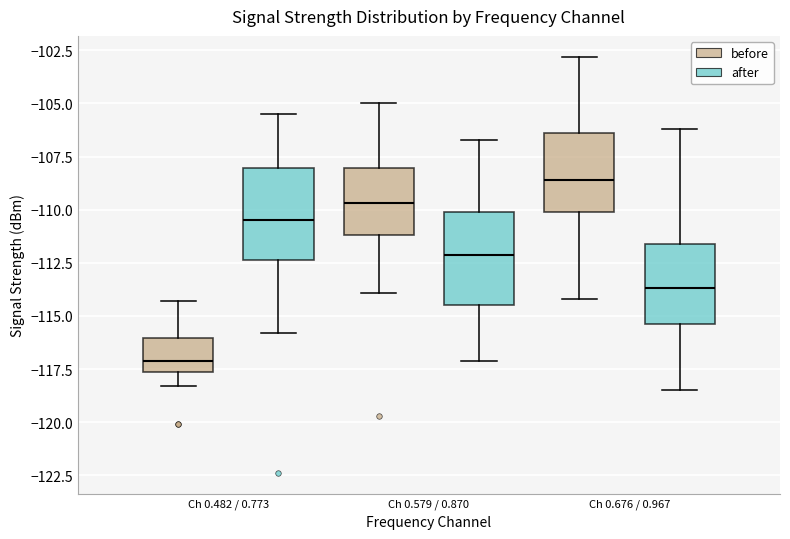

Which box's median line is the highest?

Ch 0.676 / 0.967 (before)